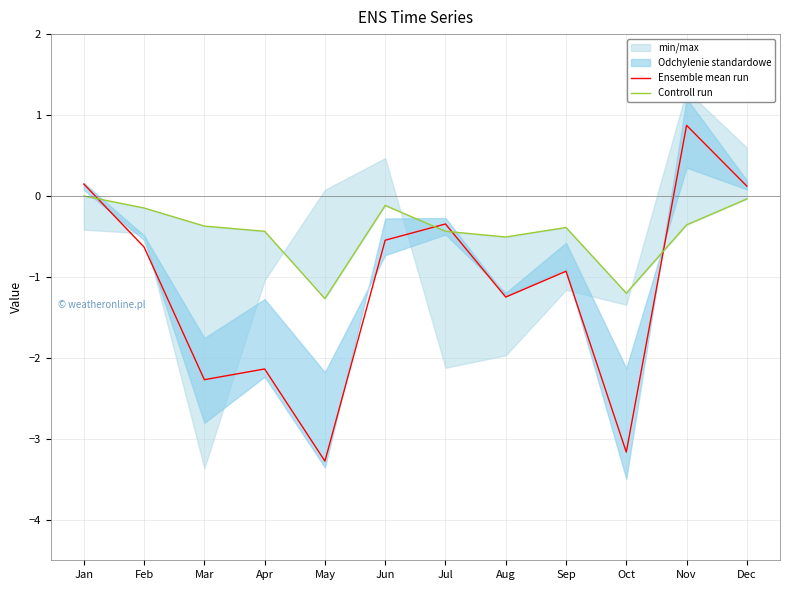

Reading right to left, what are all the values shown in this chart?

Ensemble mean run: Dec=0.1	Nov=0.9	Oct=-3.2	Sep=-0.9	Aug=-1.2	Jul=-0.3	Jun=-0.5	May=-3.3	Apr=-2.1	Mar=-2.3	Feb=-0.6	Jan=0.1
Controll run: Dec=-0.0	Nov=-0.4	Oct=-1.2	Sep=-0.4	Aug=-0.5	Jul=-0.4	Jun=-0.1	May=-1.3	Apr=-0.4	Mar=-0.4	Feb=-0.1	Jan=0.0